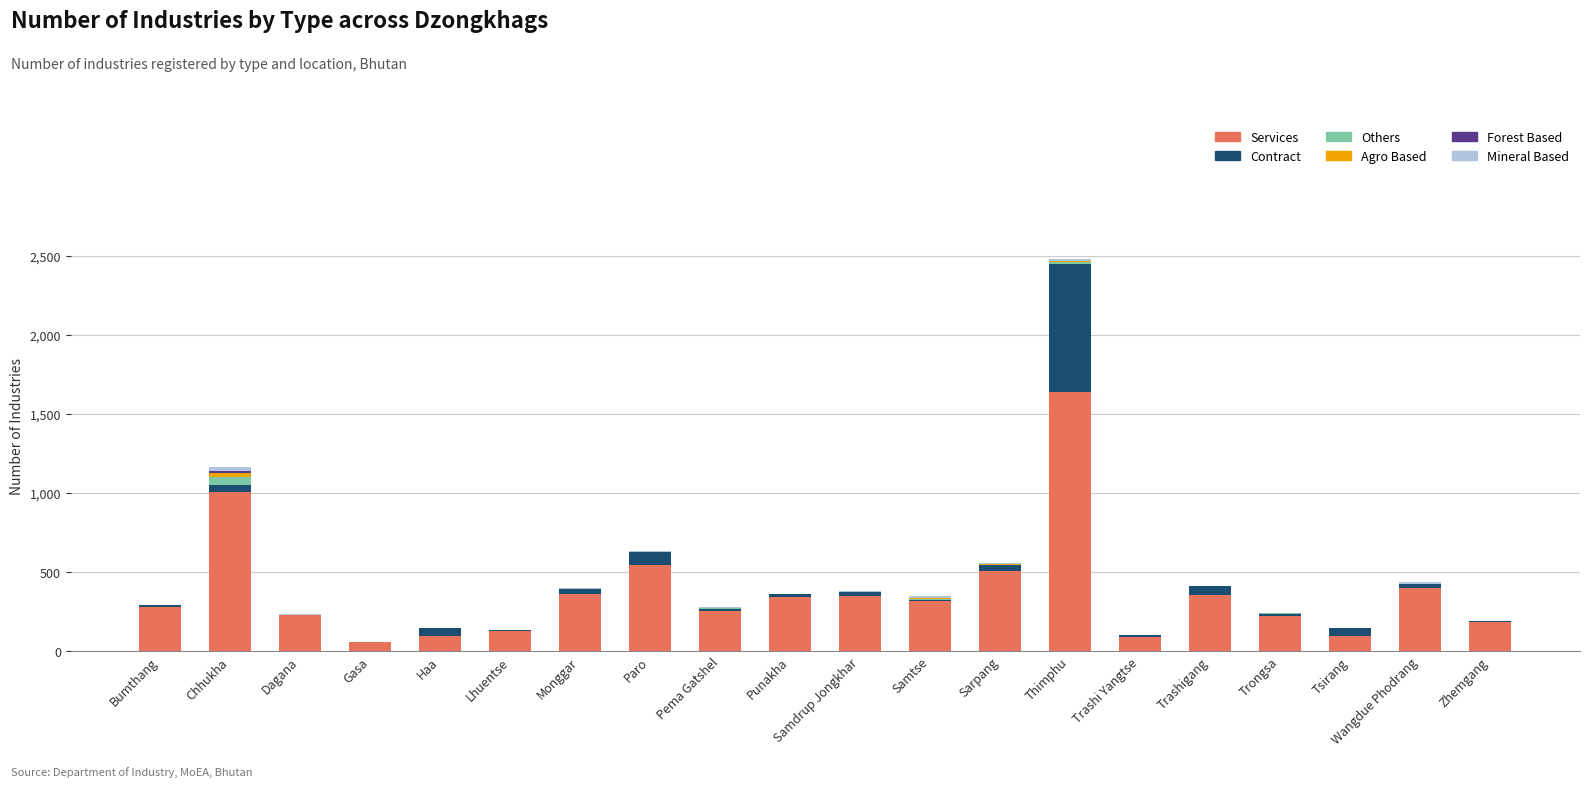

At which category is the sum across all series the highest?

Thimphu